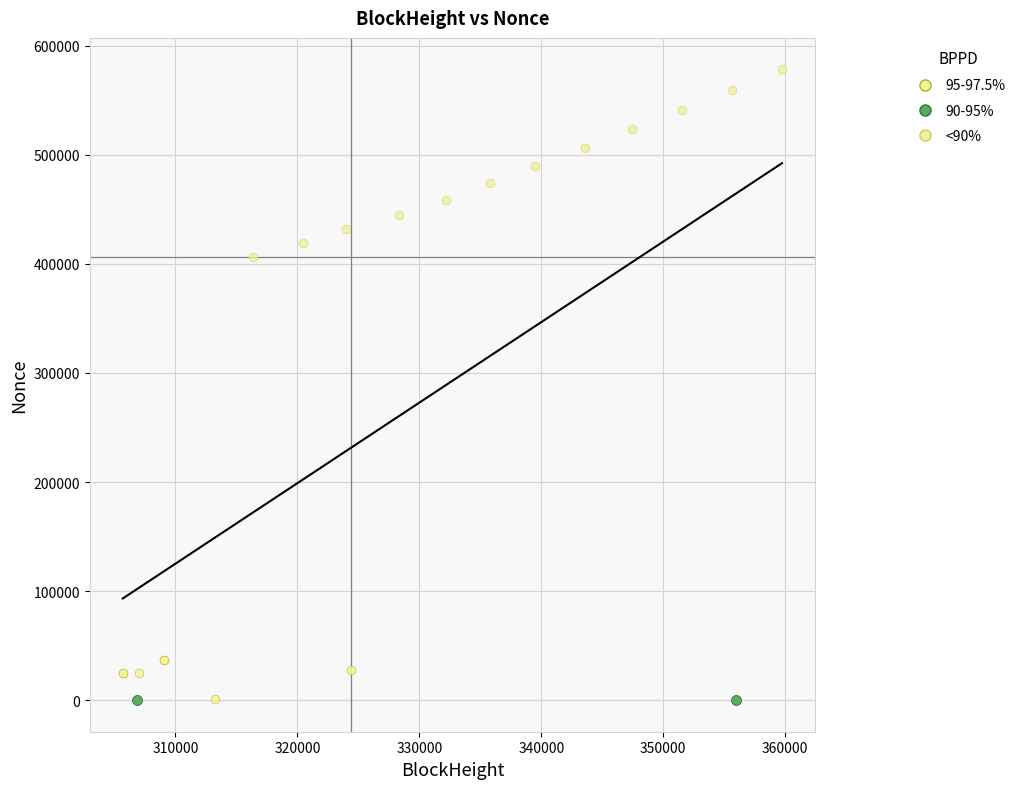

Which series reaches the maximum Y coordinate?

<90%